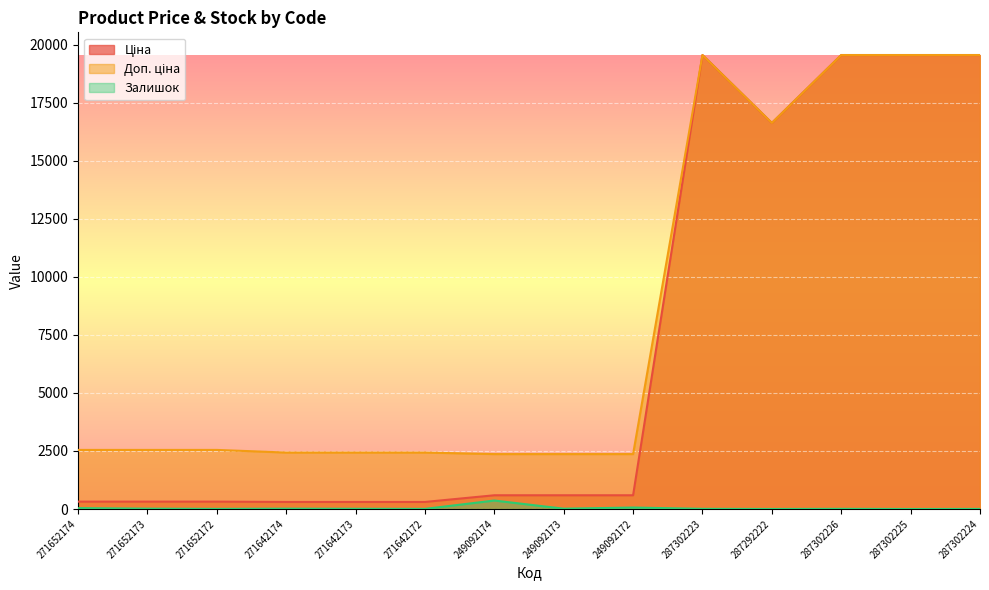

True or false: Ціна and Доп. ціна cross at least once.

False